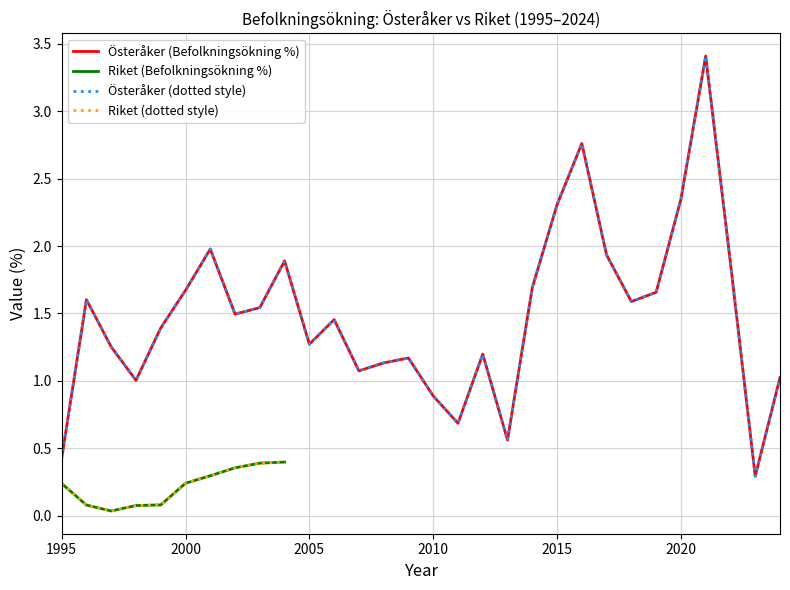

Reading right to left, what are all the values shown in this chart?

2024=1.0	2023=0.3	2022=1.9	2021=3.4	2020=2.3	2019=1.7	2018=1.6	2017=1.9	2016=2.8	2015=2.3	2014=1.7	2013=0.6	2012=1.2	2011=0.7	2010=0.9	2009=1.2	2008=1.1	2007=1.1	2006=1.5	2005=1.3	2004=1.9	2003=1.5	2002=1.5	2001=2.0	2000=1.7	1999=1.4	1998=1.0	1997=1.3	1996=1.6	1995=0.4